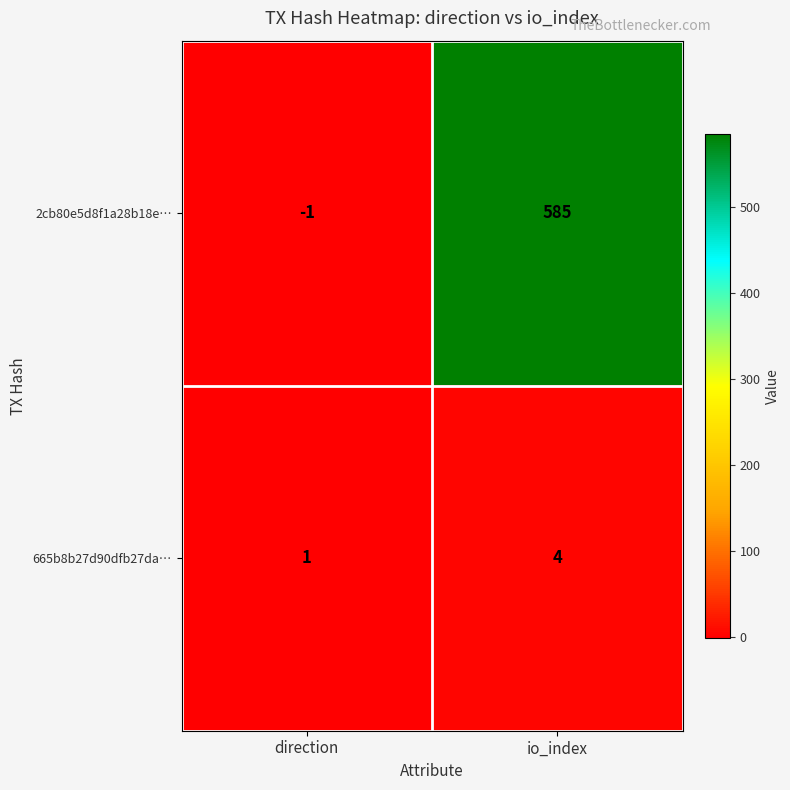

Reading left to right, transcribe all the data shown in this chart.

2cb80e5d8f1a28b18e…: -1	585
665b8b27d90dfb27da…: 1	4